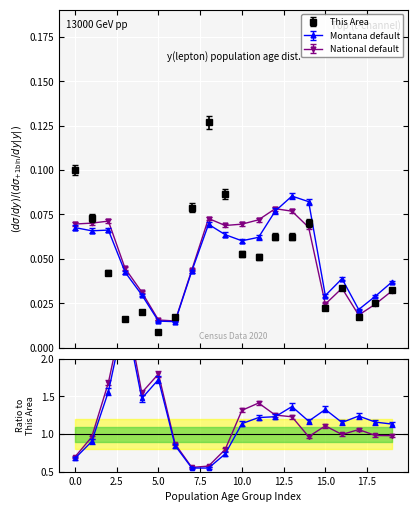

Which has a higher value, 35-39 or 45-49?

45-49